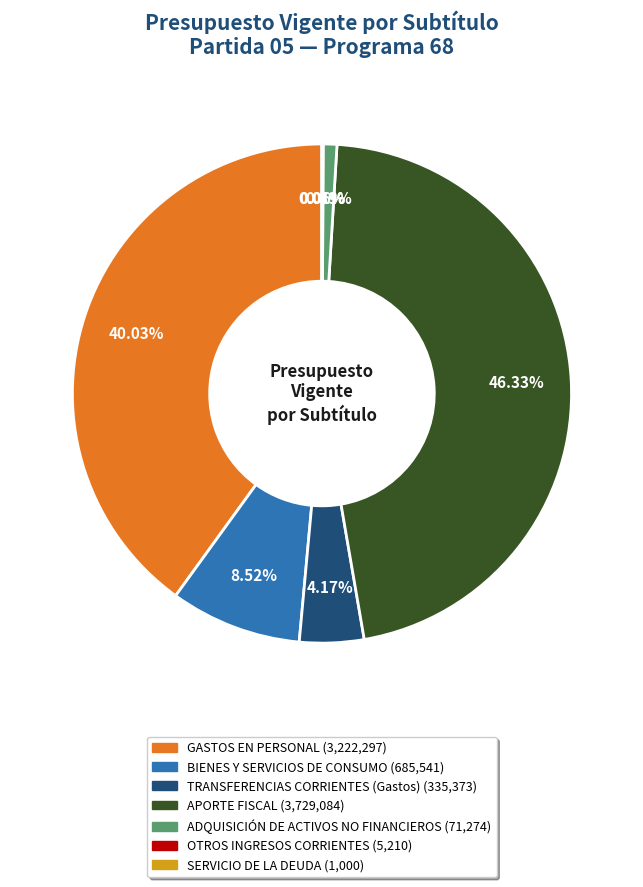

Do GASTOS EN PERSONAL and TRANSFERENCIAS CORRIENTES (Gastos) together represent more than half of the pie?

No